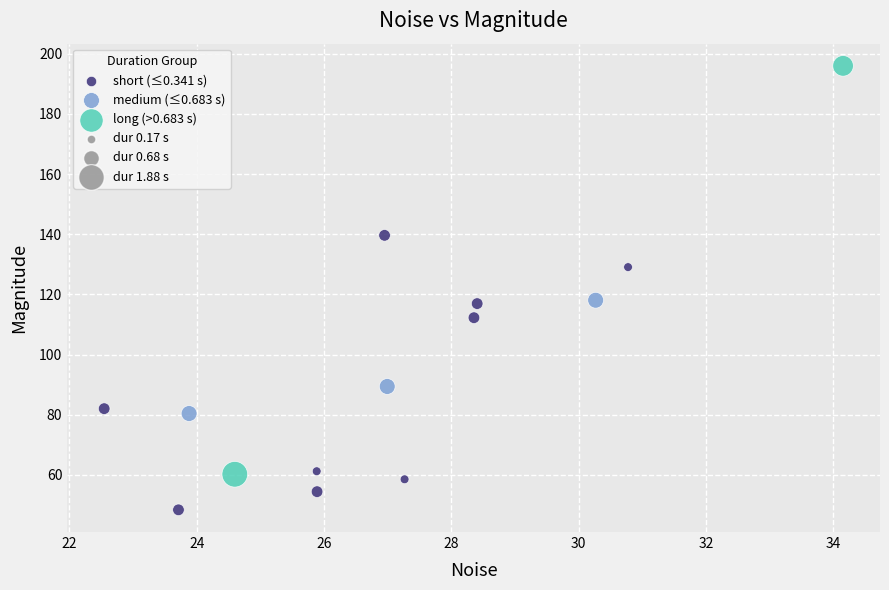

Which series has the widest spread of Y values?

long (>0.683 s)